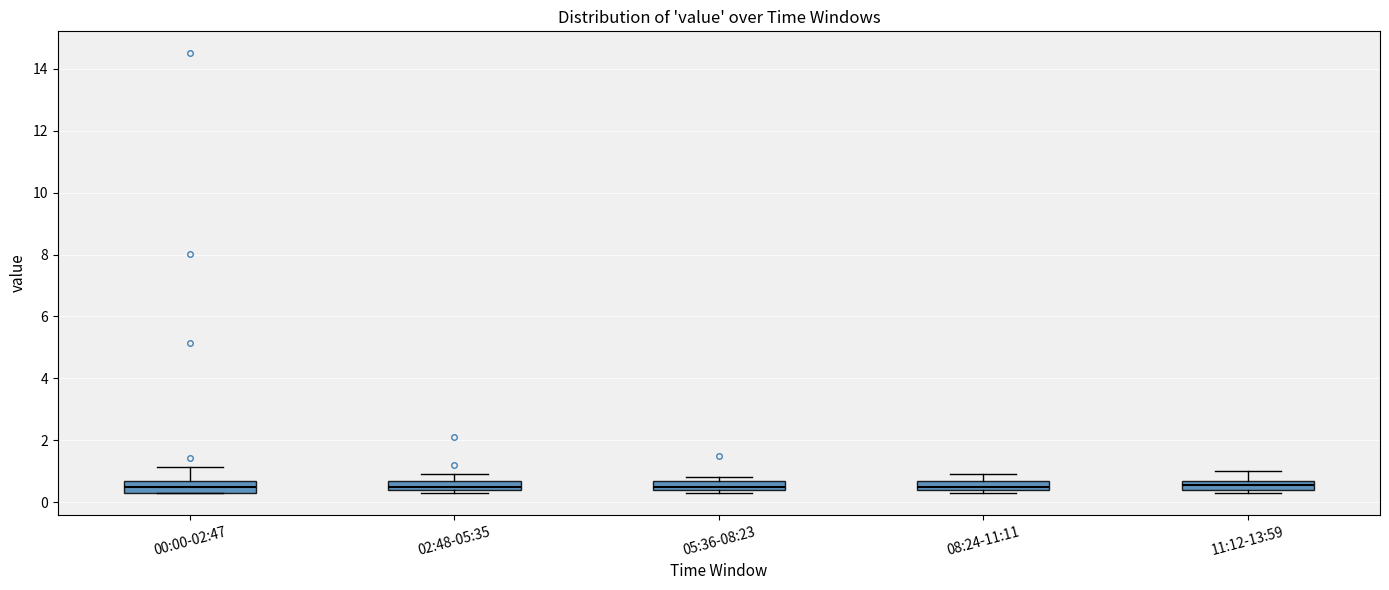

Where is the lower edge of the box for 08:24-11:11 on the y-axis? The values are not printed on the chart, so give them approximately, as read against the axis.

0.4